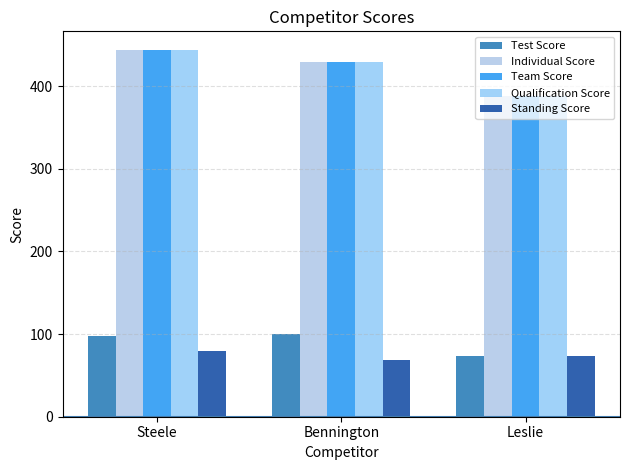

How many groups of bars are there?

3